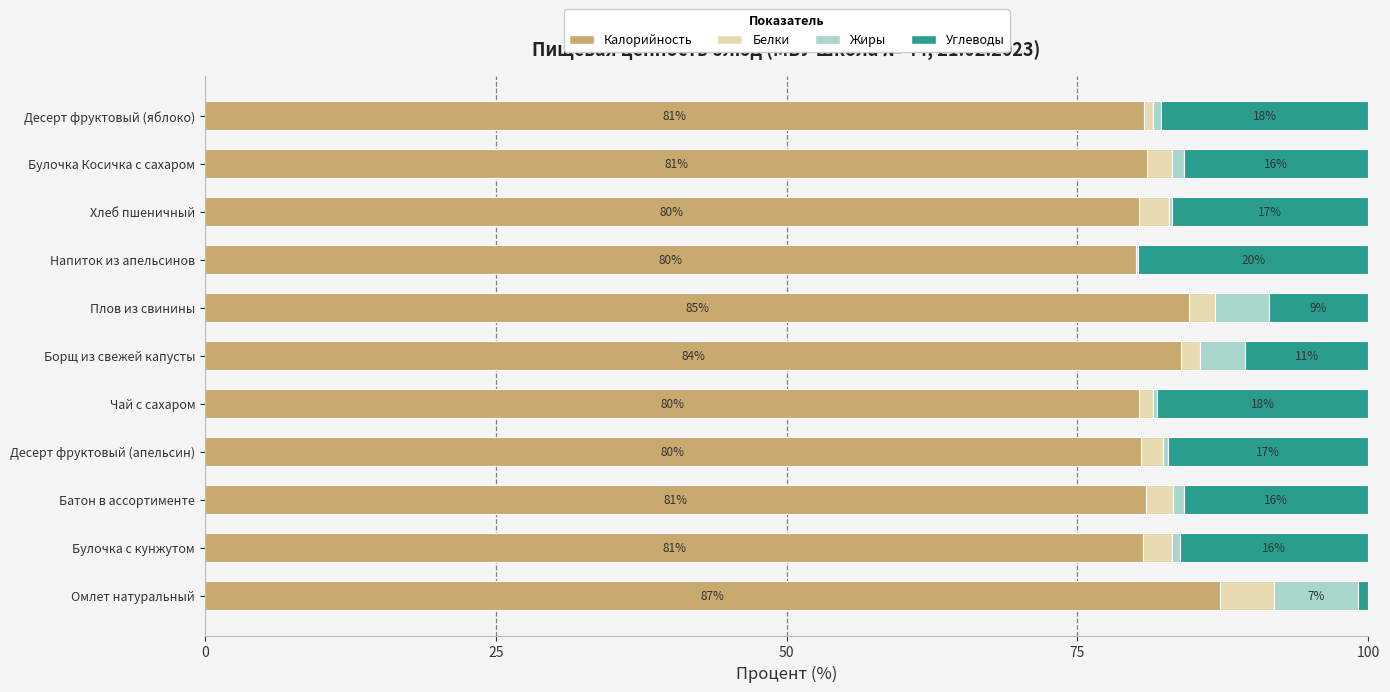

What is the highest value of the Калорийность series?

87.3